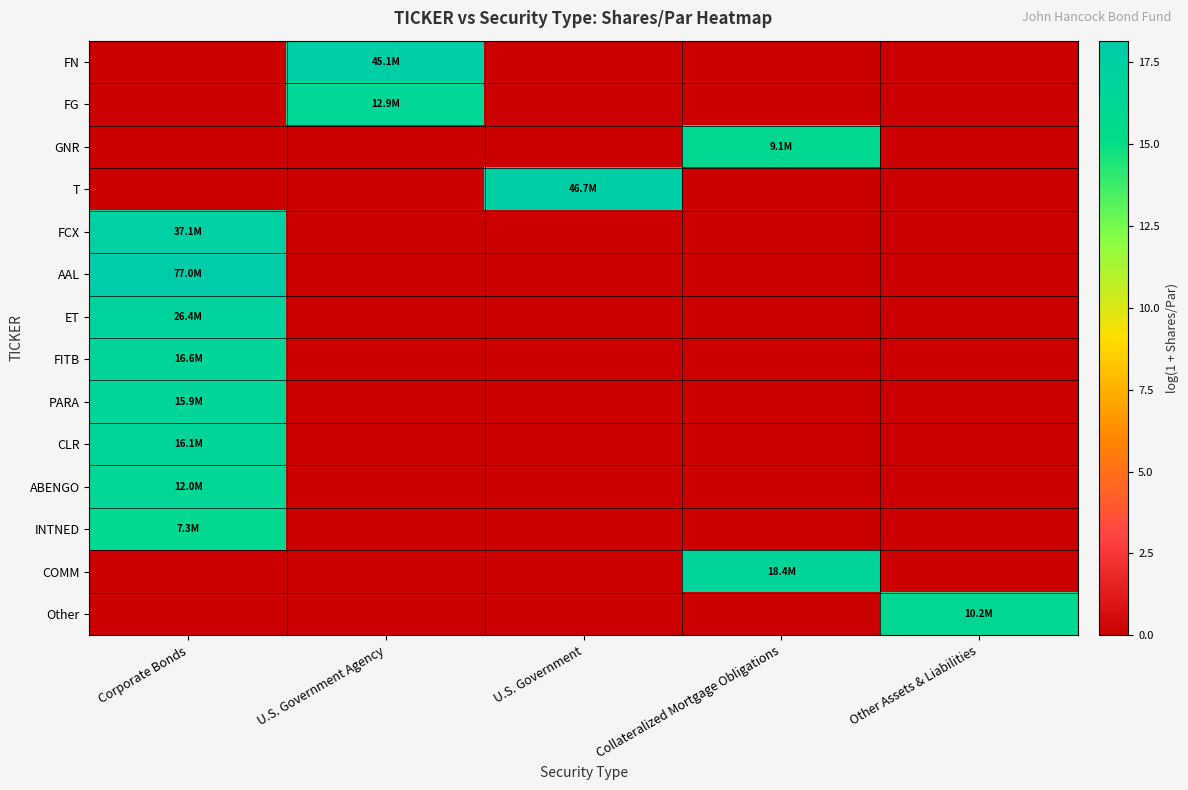

At how many categories does at least one series exceed 17?

3